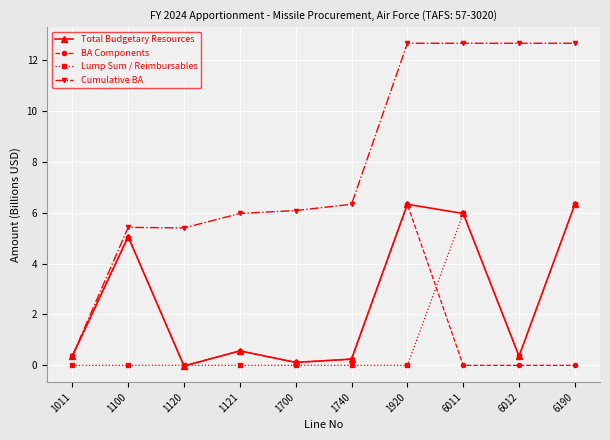

Does the chart have visible grid lines?

Yes